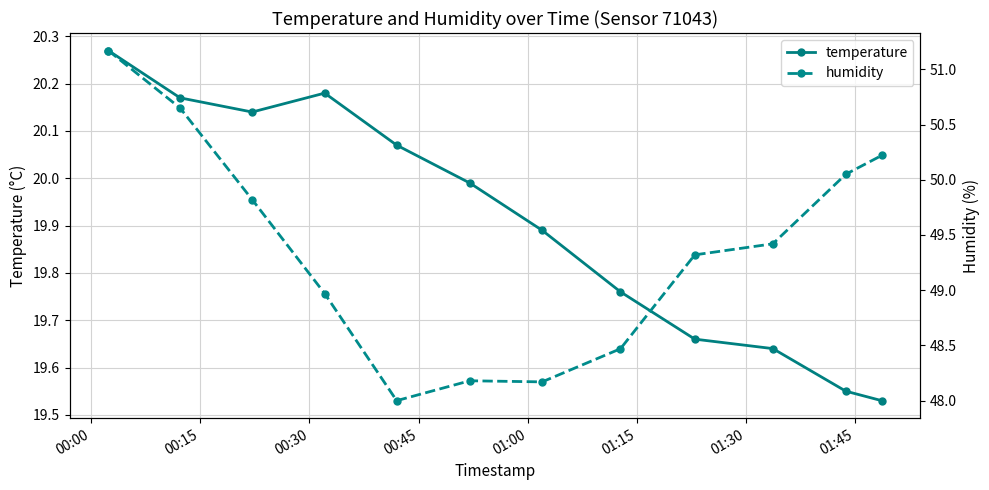

Rank the series by their maximum value, from highest to lowest.

humidity, temperature